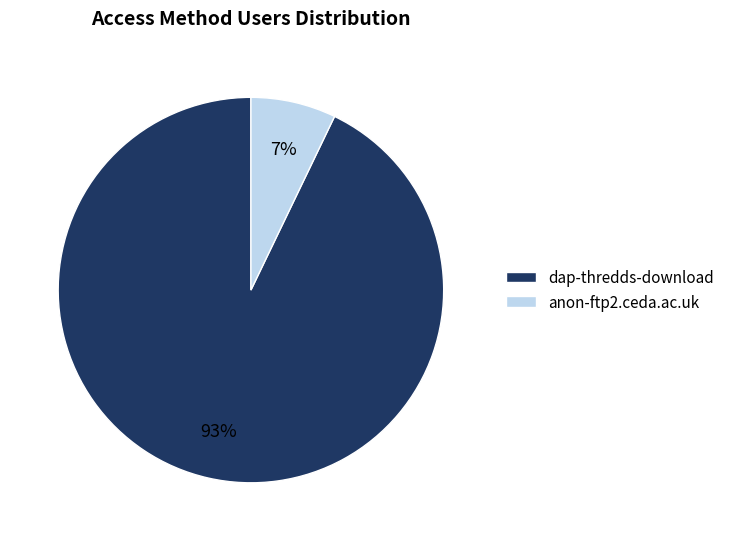

Is it true that dap-thredds-download is 86% of the pie?

False